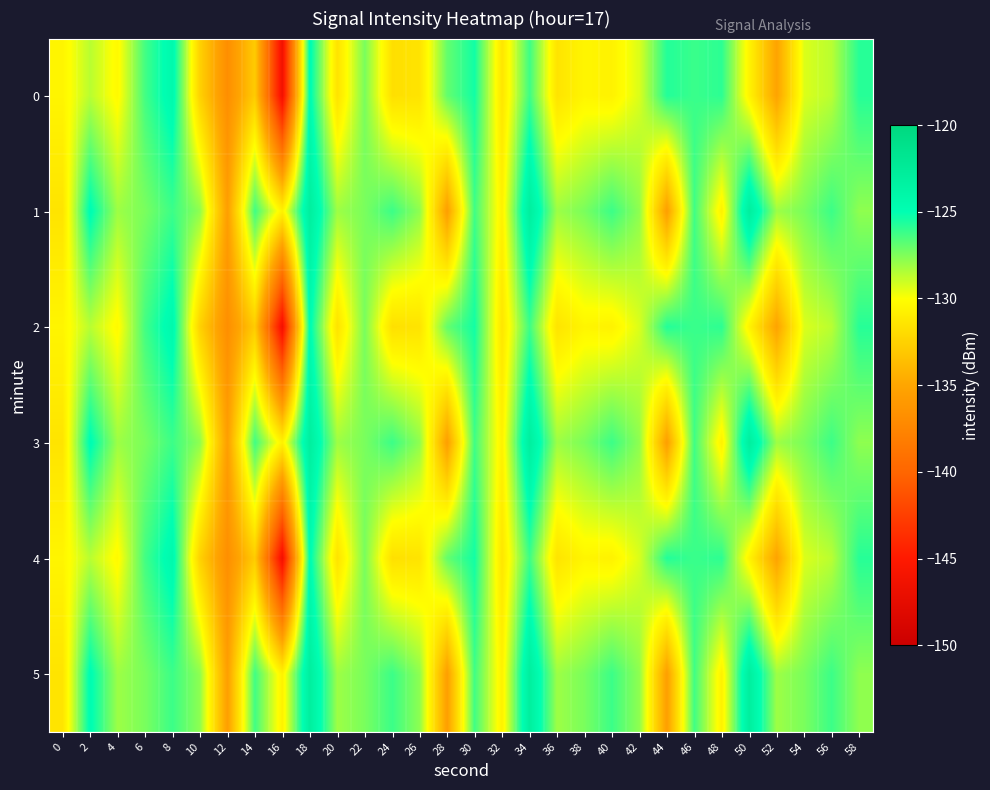

At which category is the sum across all series the highest?

18